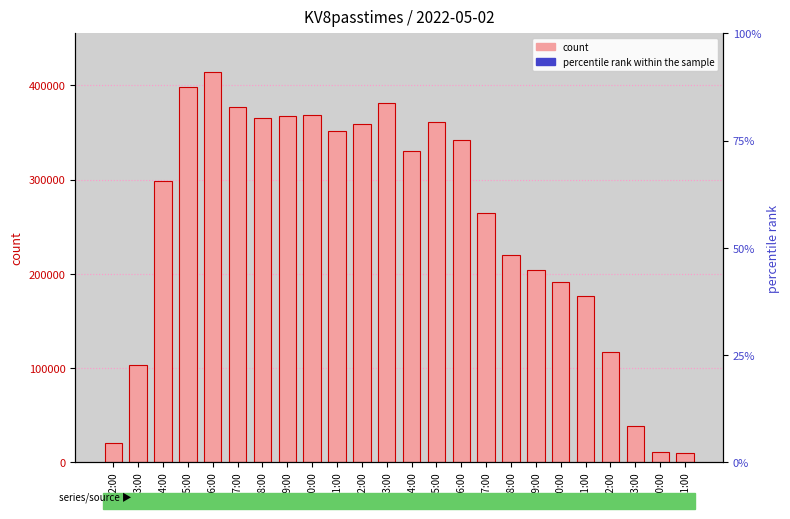

What is the difference between the second highest and minimum values?

388921